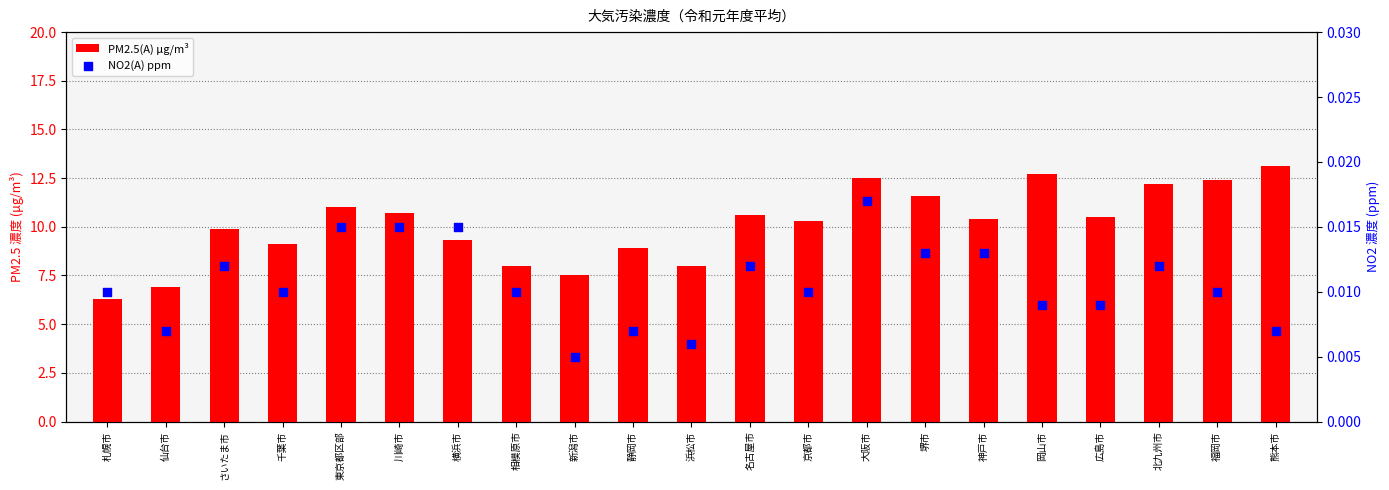

At which category is the sum across all series the highest?

熊本市